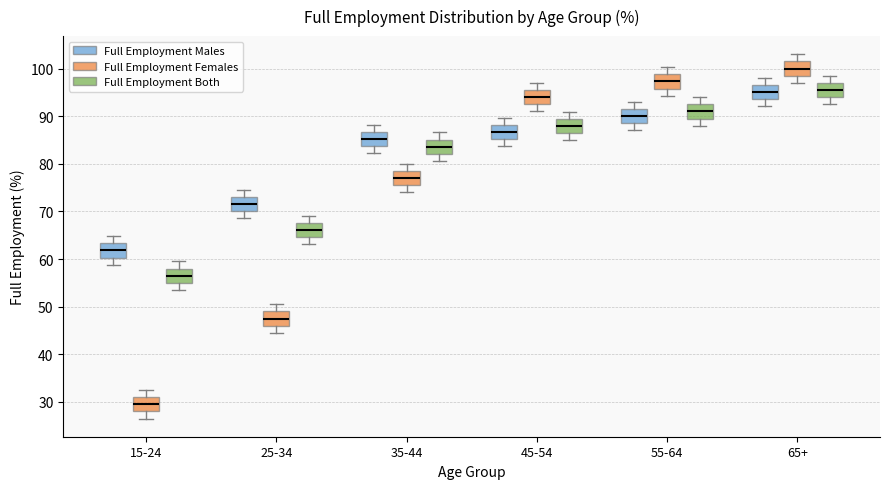

Where does the median line of the box for 65+ (Full Employment Females) sit on the y-axis? The values are not printed on the chart, so give them approximately, as read against the axis.

100